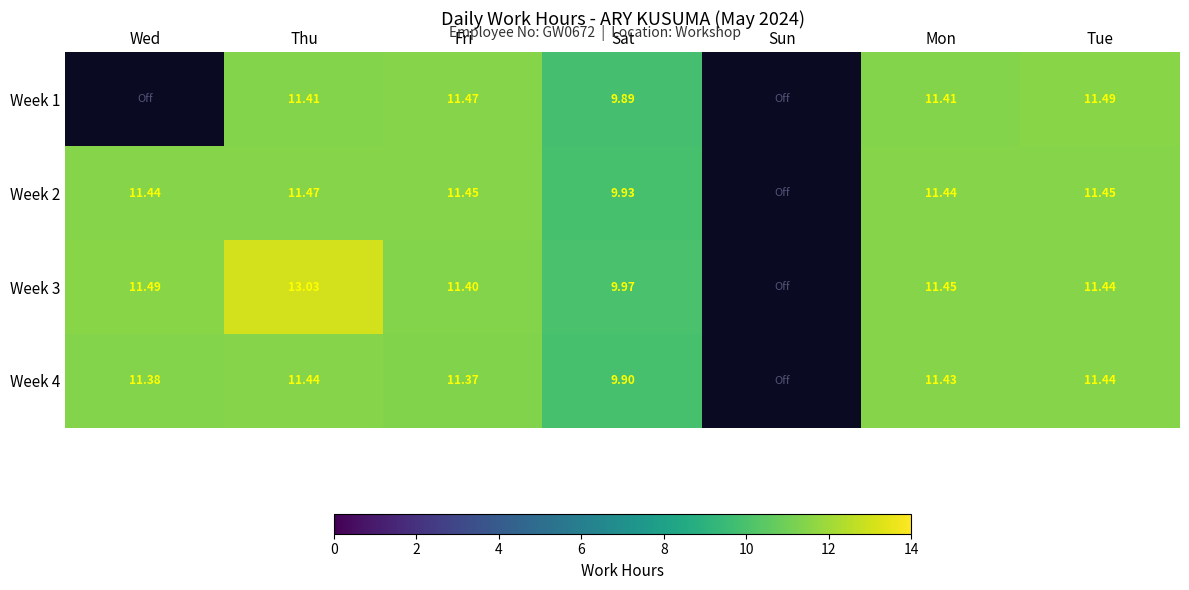

What is the maximum value for Week 3?

13.0